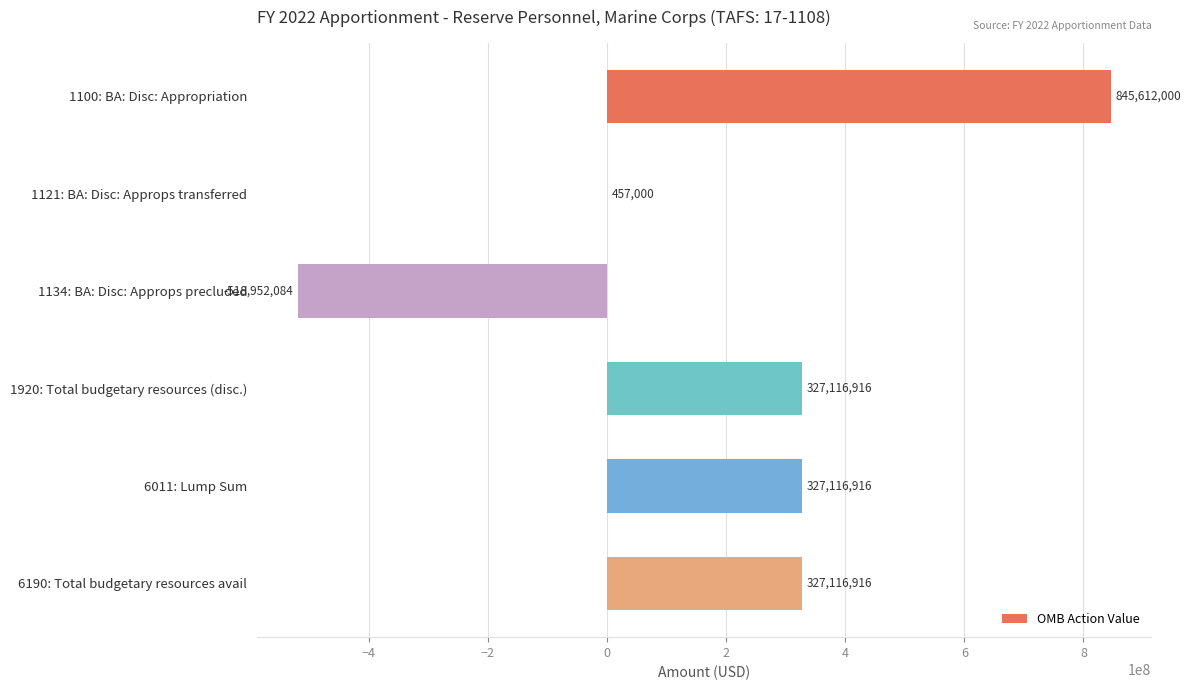

Where is the data nearest to the value 163329958?

1121: BA: Disc: Approps transferred